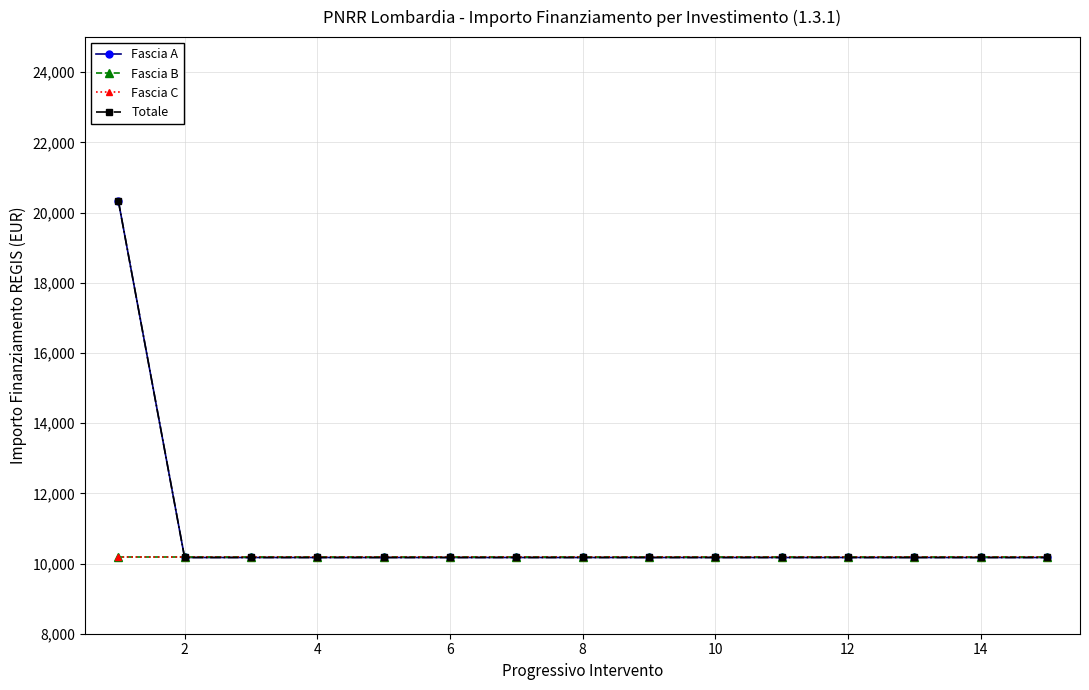

Does the chart have visible grid lines?

Yes